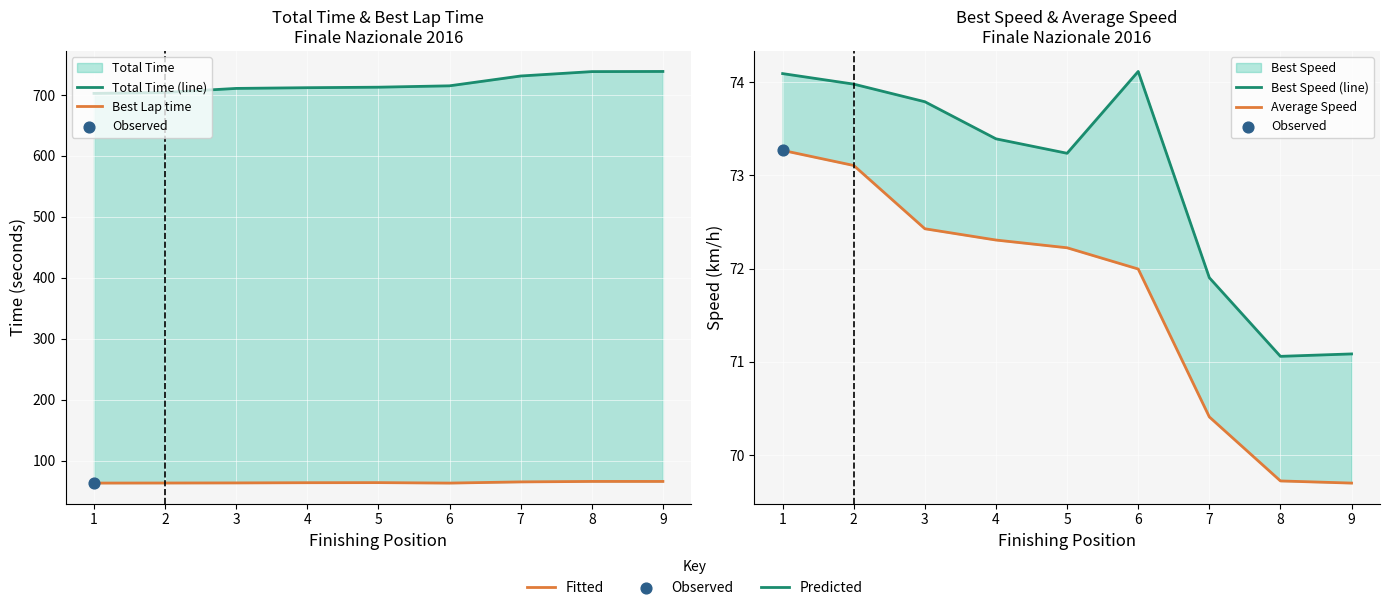

At which category is the sum across all series the highest?

9